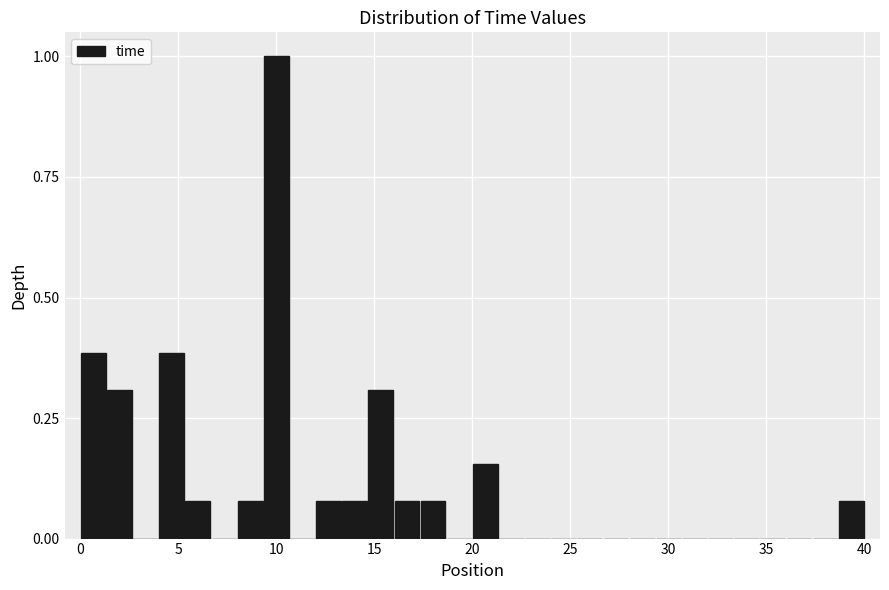

Around what value on the x-axis is the tallest bar? Give the approximate position of its centre, as read against the axis.

10.0